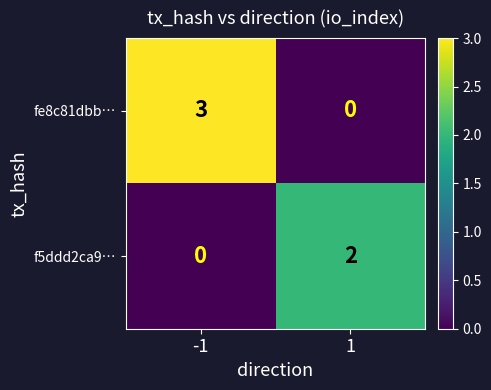

Which series changed the most between -1 and 1?

fe8c81dbb…